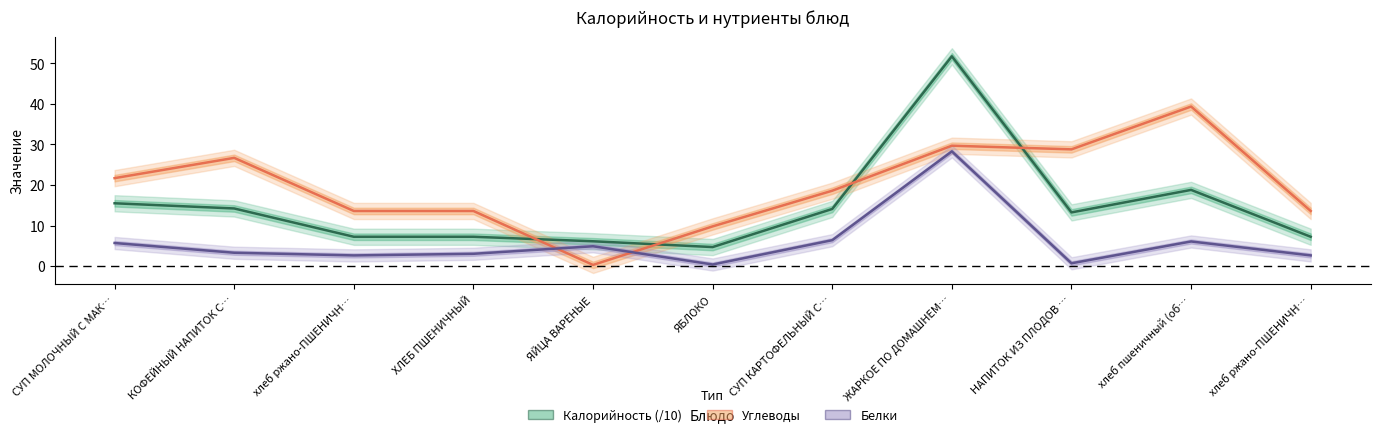

Where is the first local maximum for Калорийность (/10)?

ЖАРКОЕ ПО ДОМАШНЕМ…